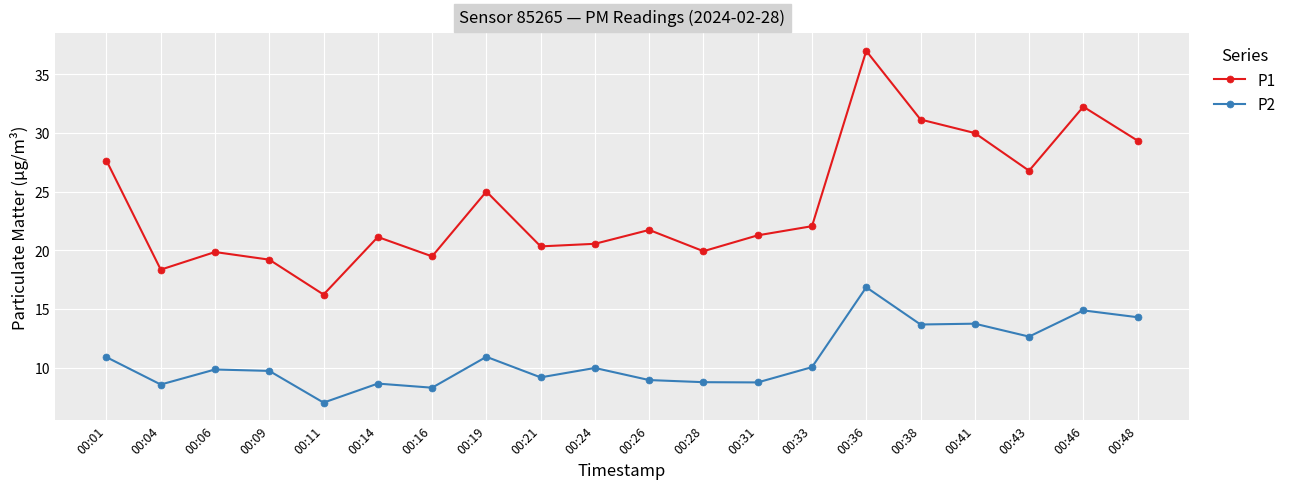

Which series has the widest spread of values?

P1